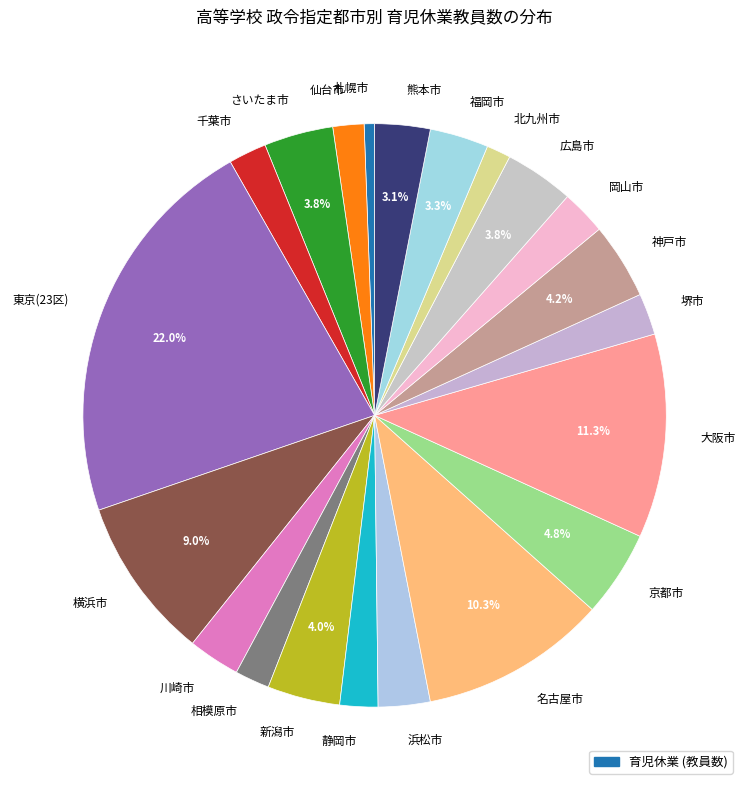

To the nearest percent, what is the difference between the 熊本市 and 京都市 slice percentages?

2%